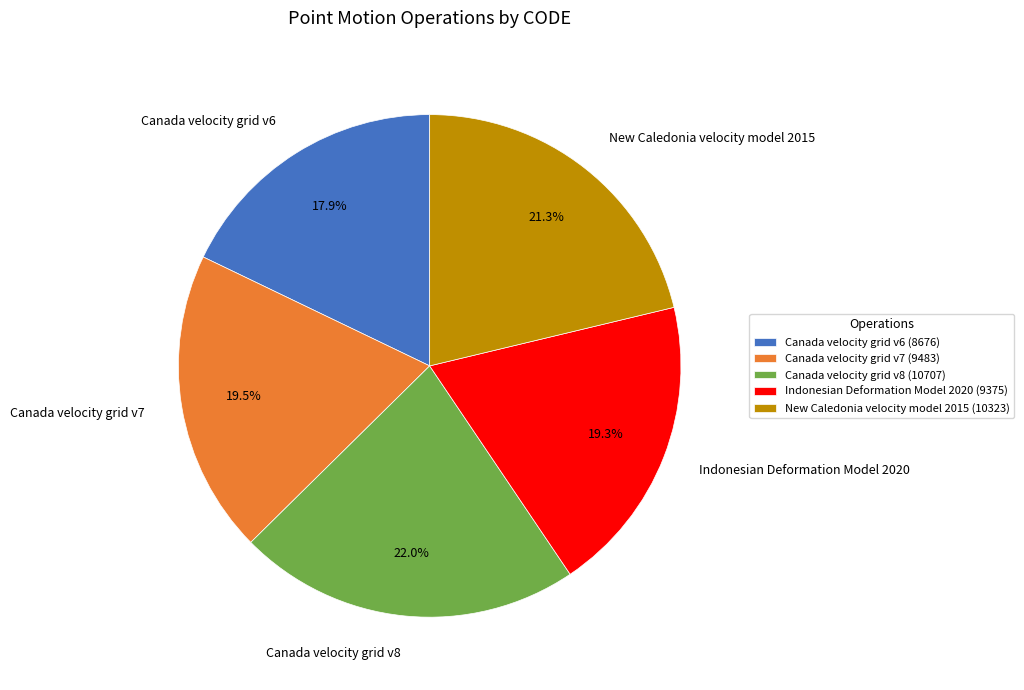

What is the ratio of the value at Canada velocity grid v7 to the value at Canada velocity grid v8?

0.9